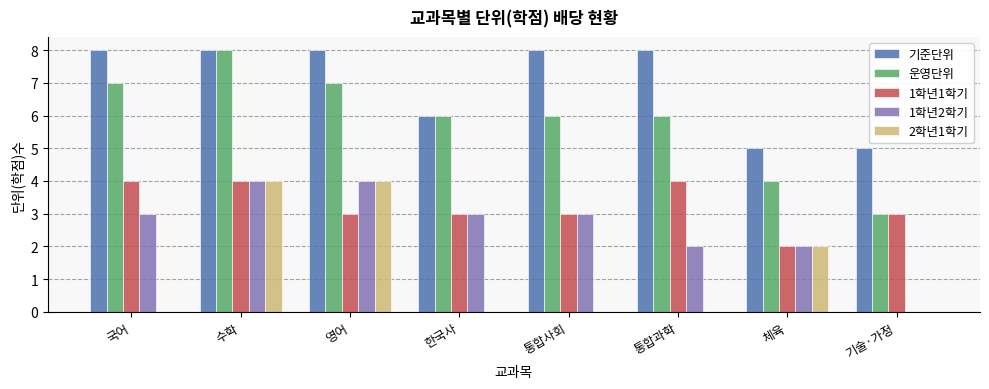

Reading left to right, transcribe all the data shown in this chart.

기준단위: 8	8	8	6	8	8	5	5
운영단위: 7	8	7	6	6	6	4	3
1학년1학기: 4	4	3	3	3	4	2	3
1학년2학기: 3	4	4	3	3	2	2	0
2학년1학기: 0	4	4	0	0	0	2	0